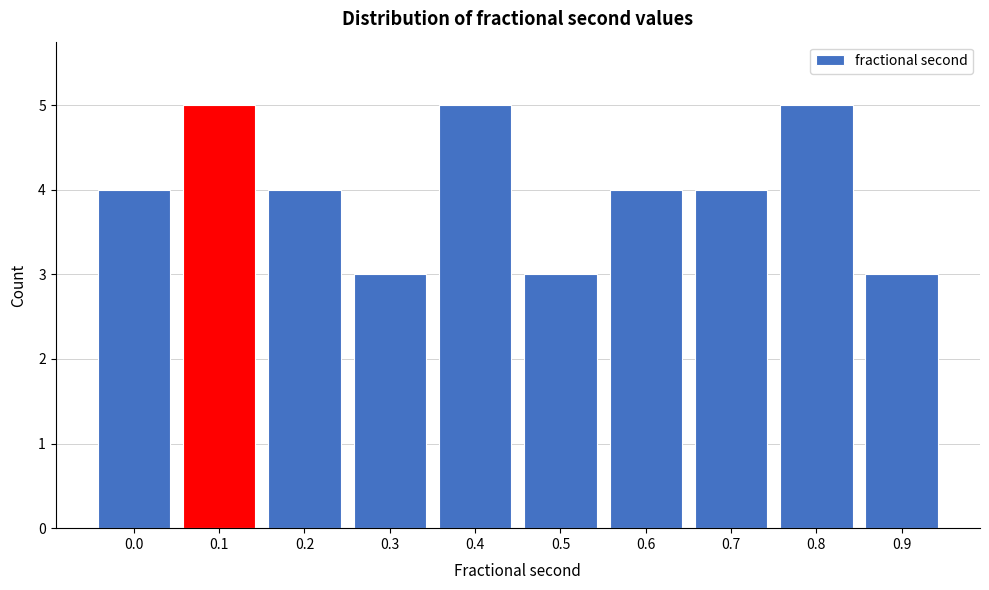

Reading left to right, what are all the values shown in this chart?

0.0=4	0.1=5	0.2=4	0.3=3	0.4=5	0.5=3	0.6=4	0.7=4	0.8=5	0.9=3